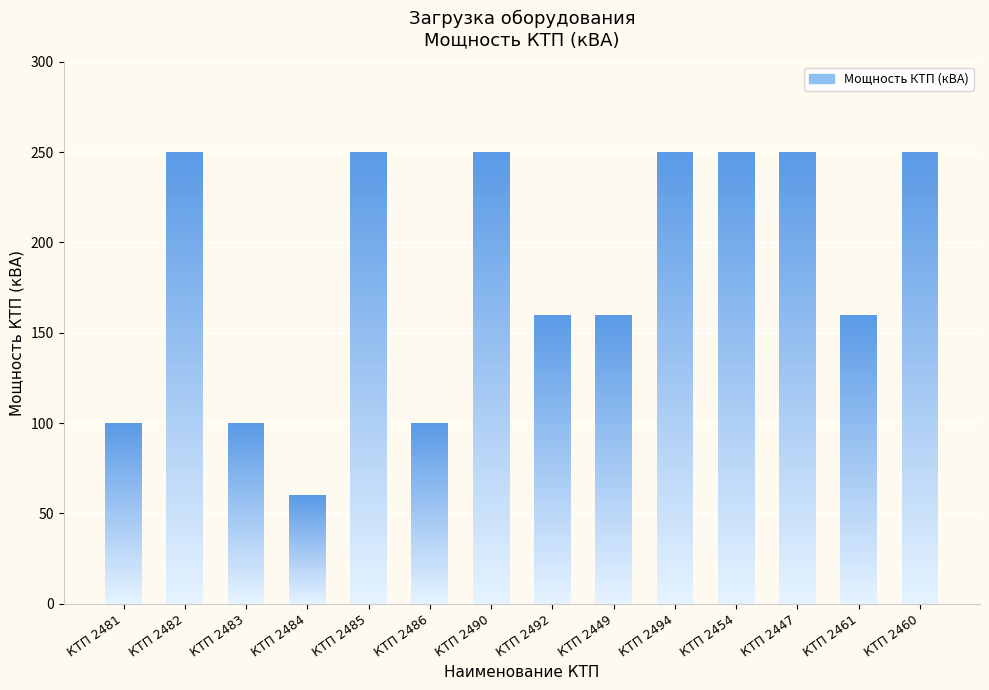

True or false: the data shows 250 at КТП 2460.

True